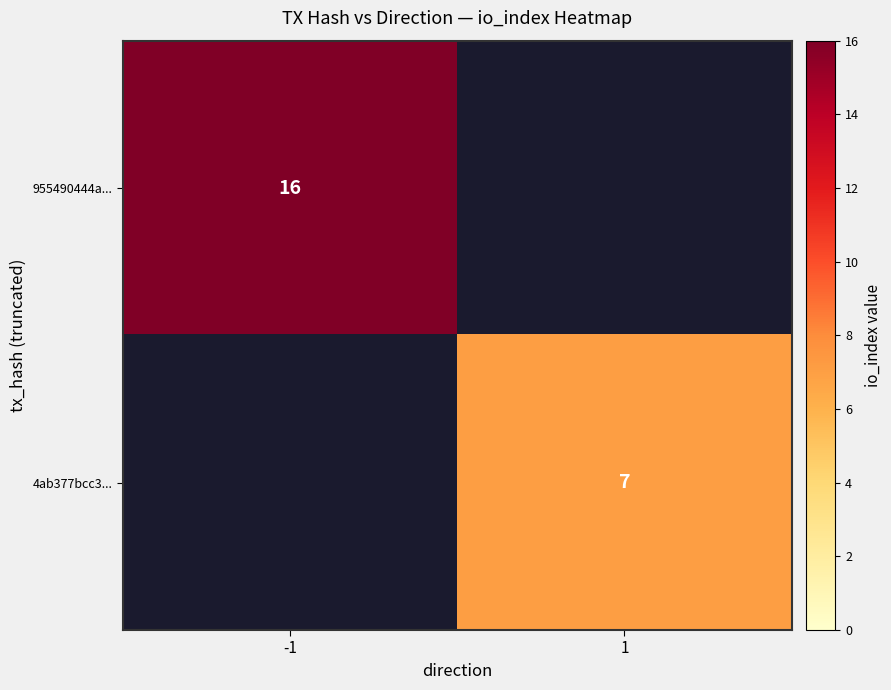

Is it true that 4ab377bcc3... equals 7 at 1?

True